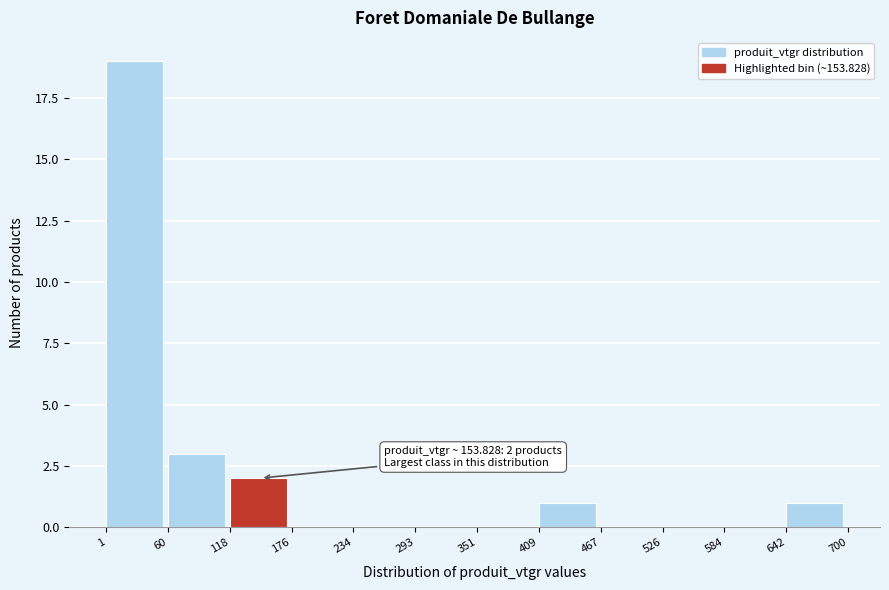

Which range on the x-axis has the tallest bar?

1 to 60